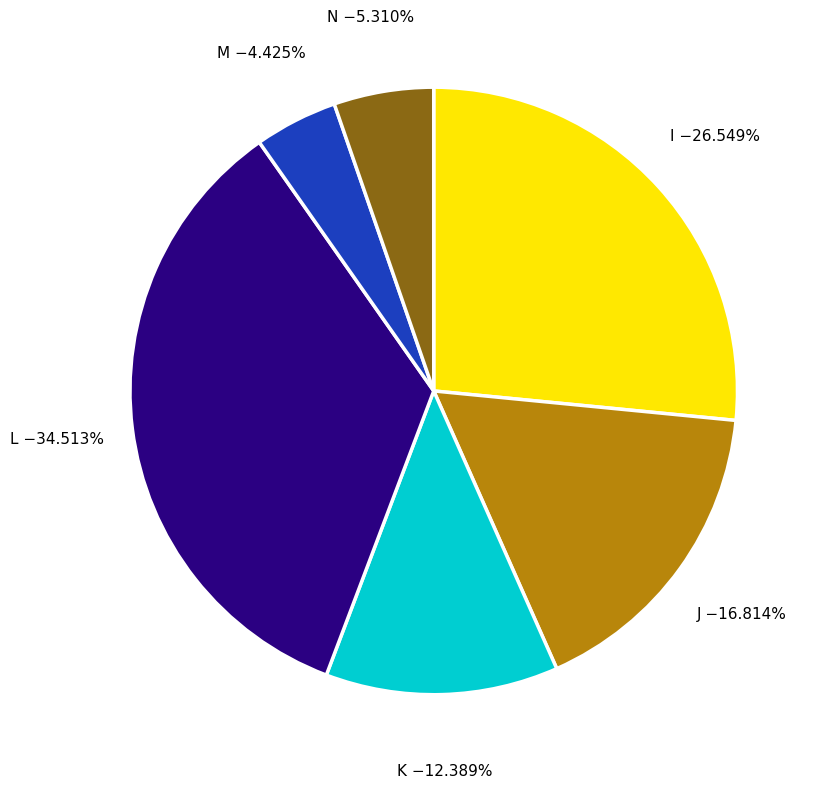

How many slices are in this pie chart?

6